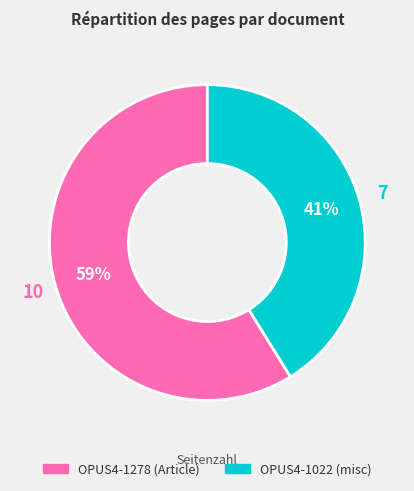

How many segments does this pie chart have?

2